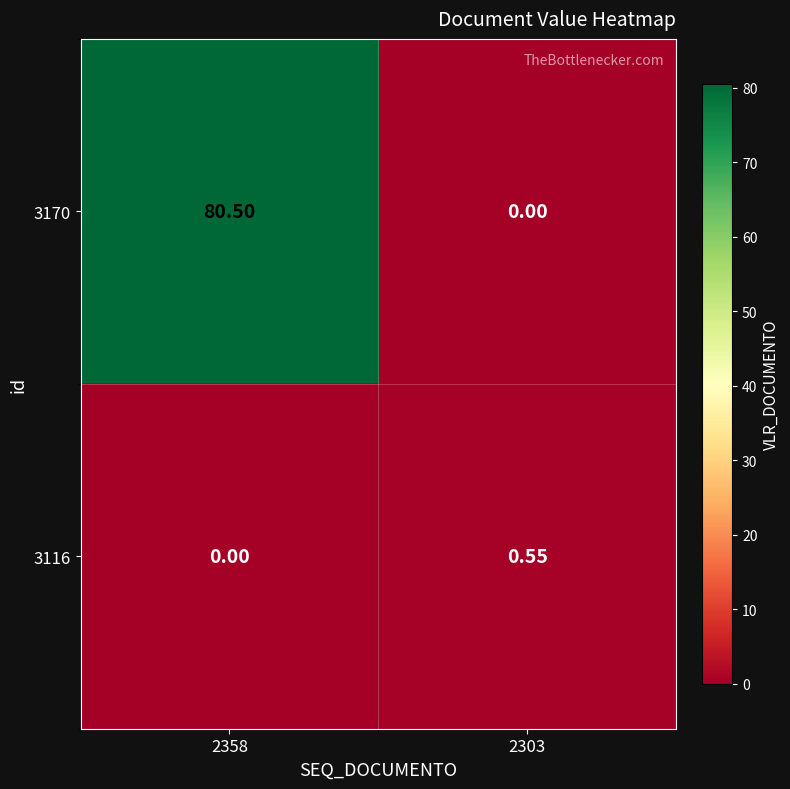

How many series are shown in this chart?

2